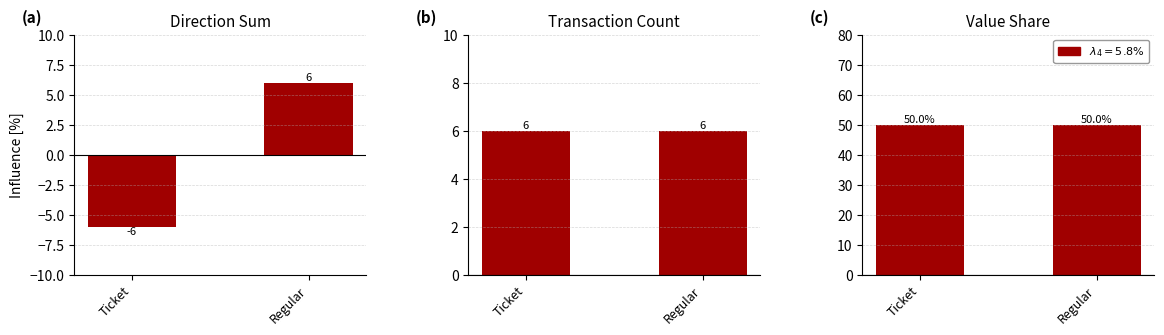

What is the difference between the direction_sum values at Regular and Ticket?

12